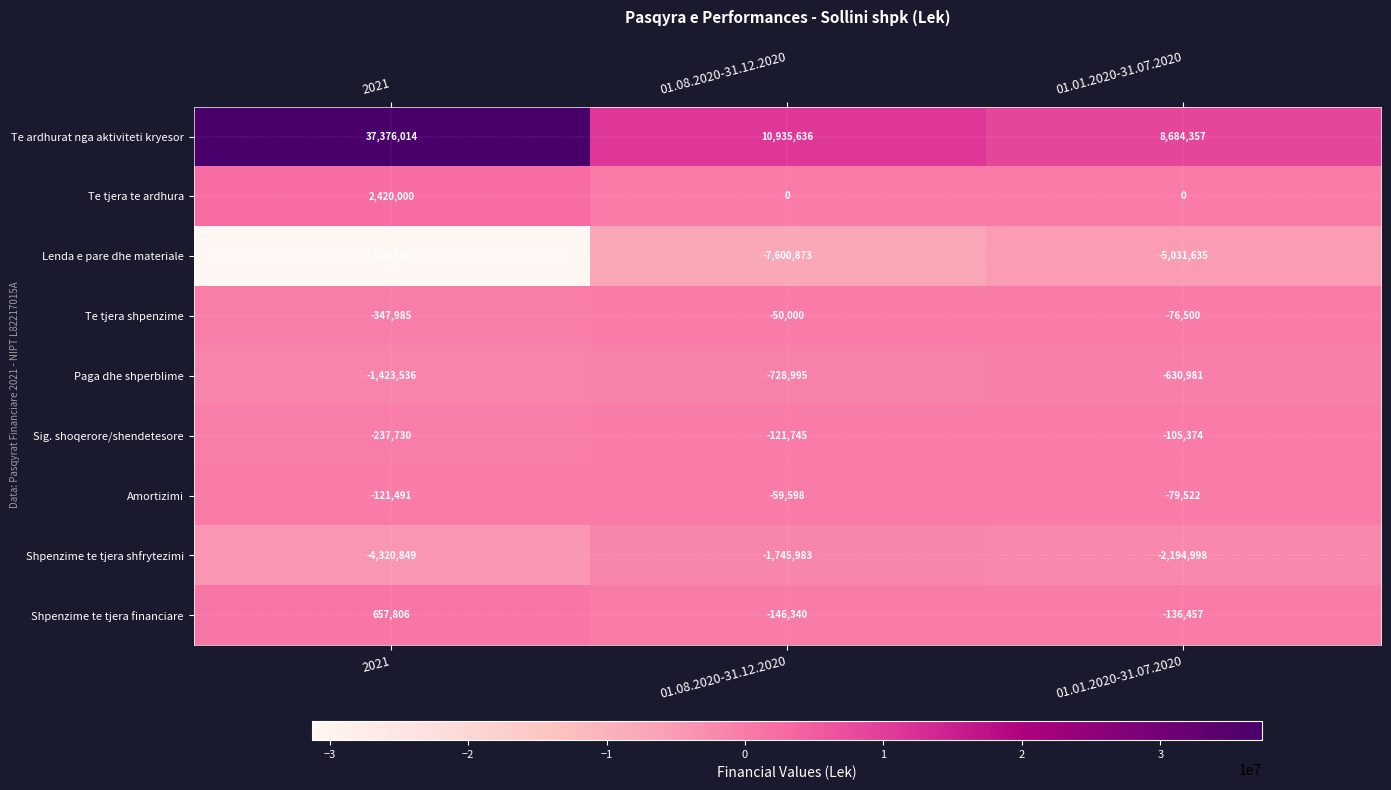

At which category is the sum across all series the highest?

2021